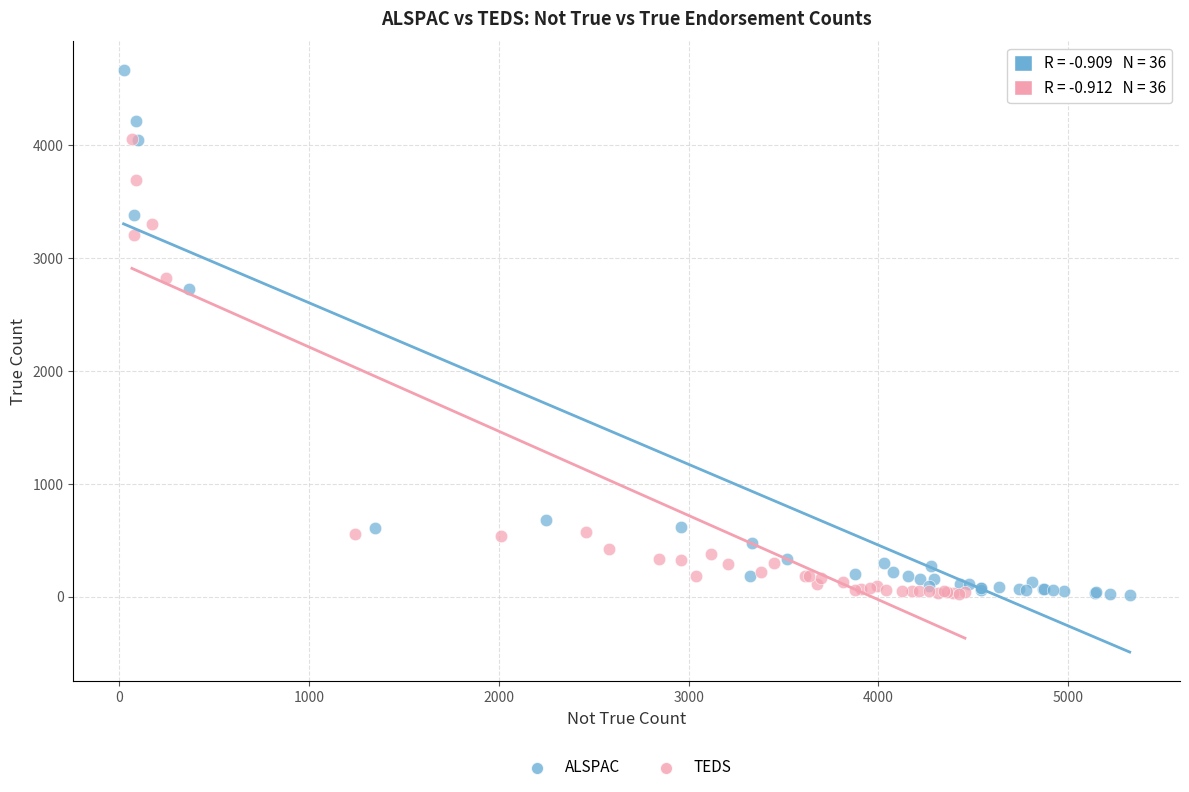

Which series reaches the maximum Y coordinate?

ALSPAC